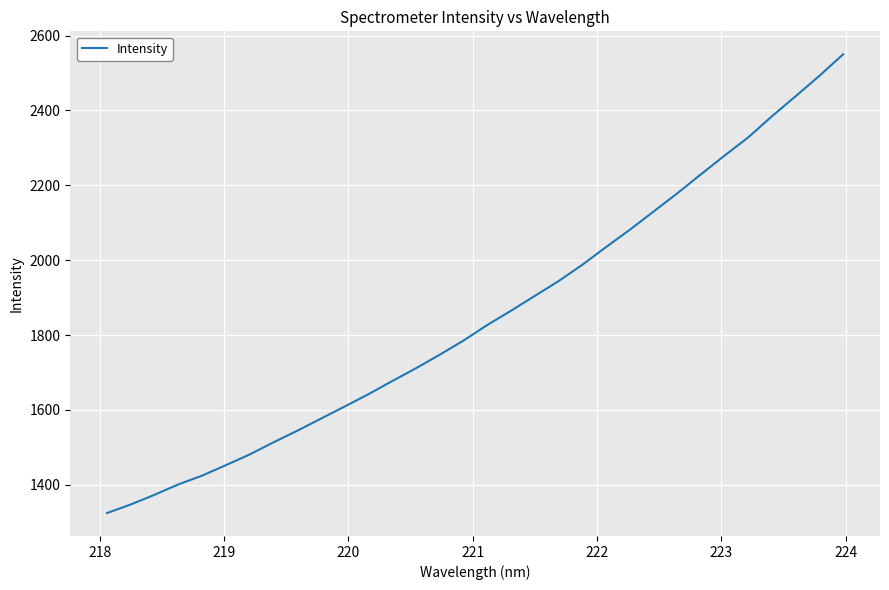

What is the difference between the maximum and minimum values?

1225.4